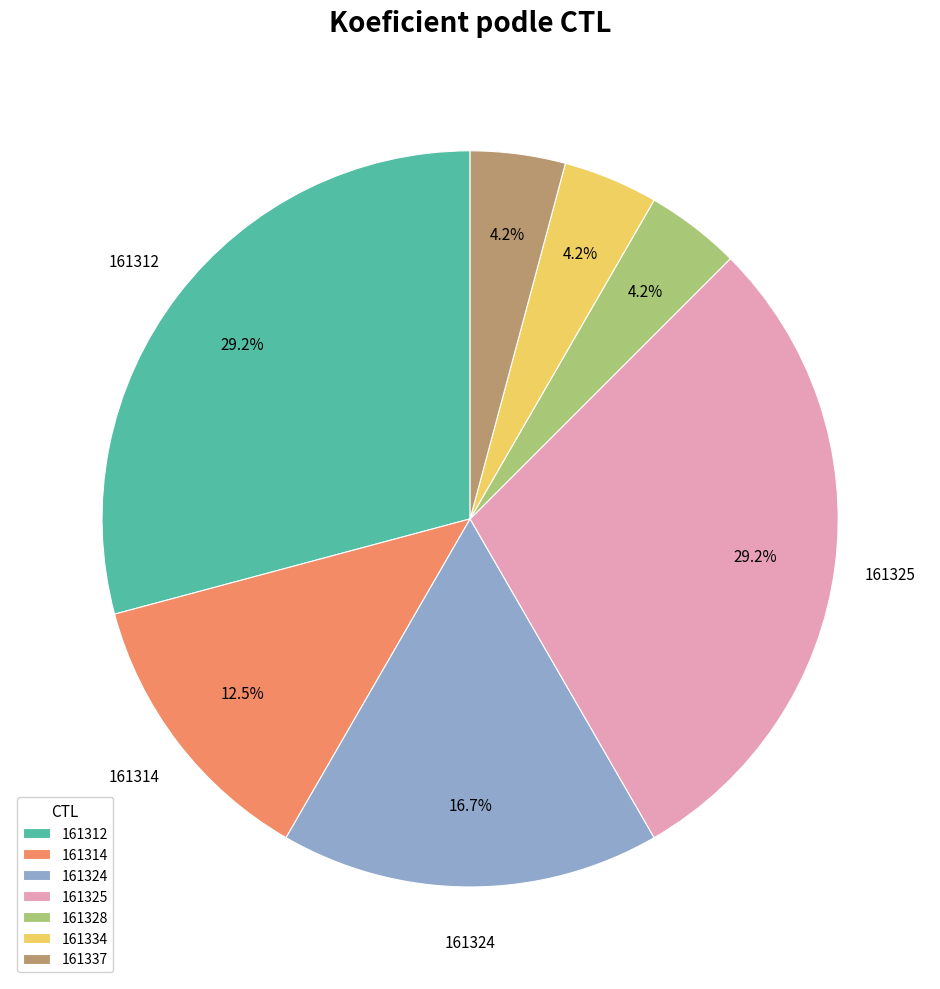

Do 161334 and 161314 together represent more than half of the pie?

No